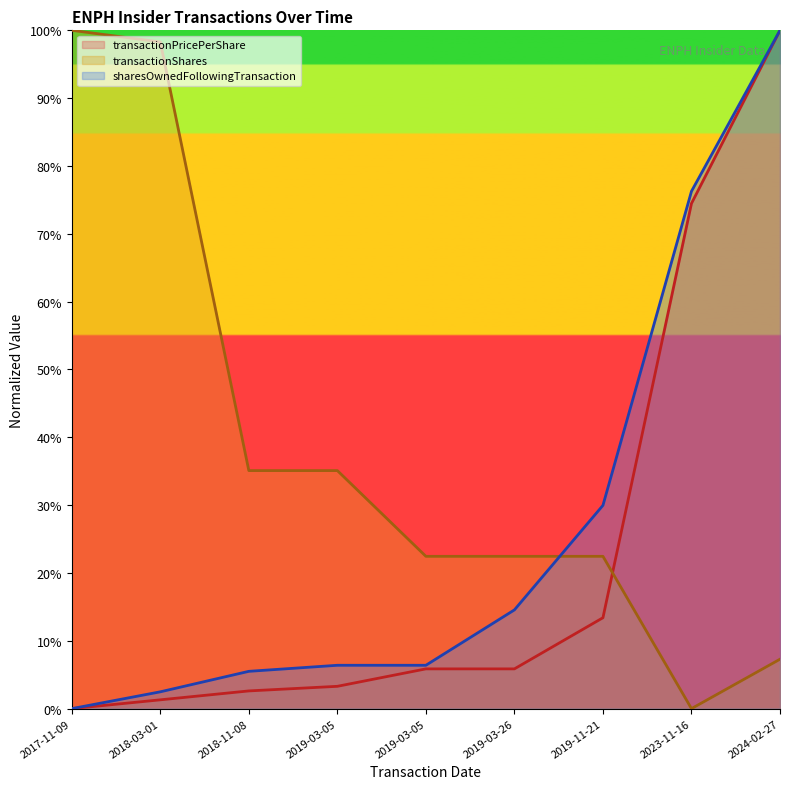

What is the difference between the second highest and second lowest values in the transactionPricePerShare series?

73.2